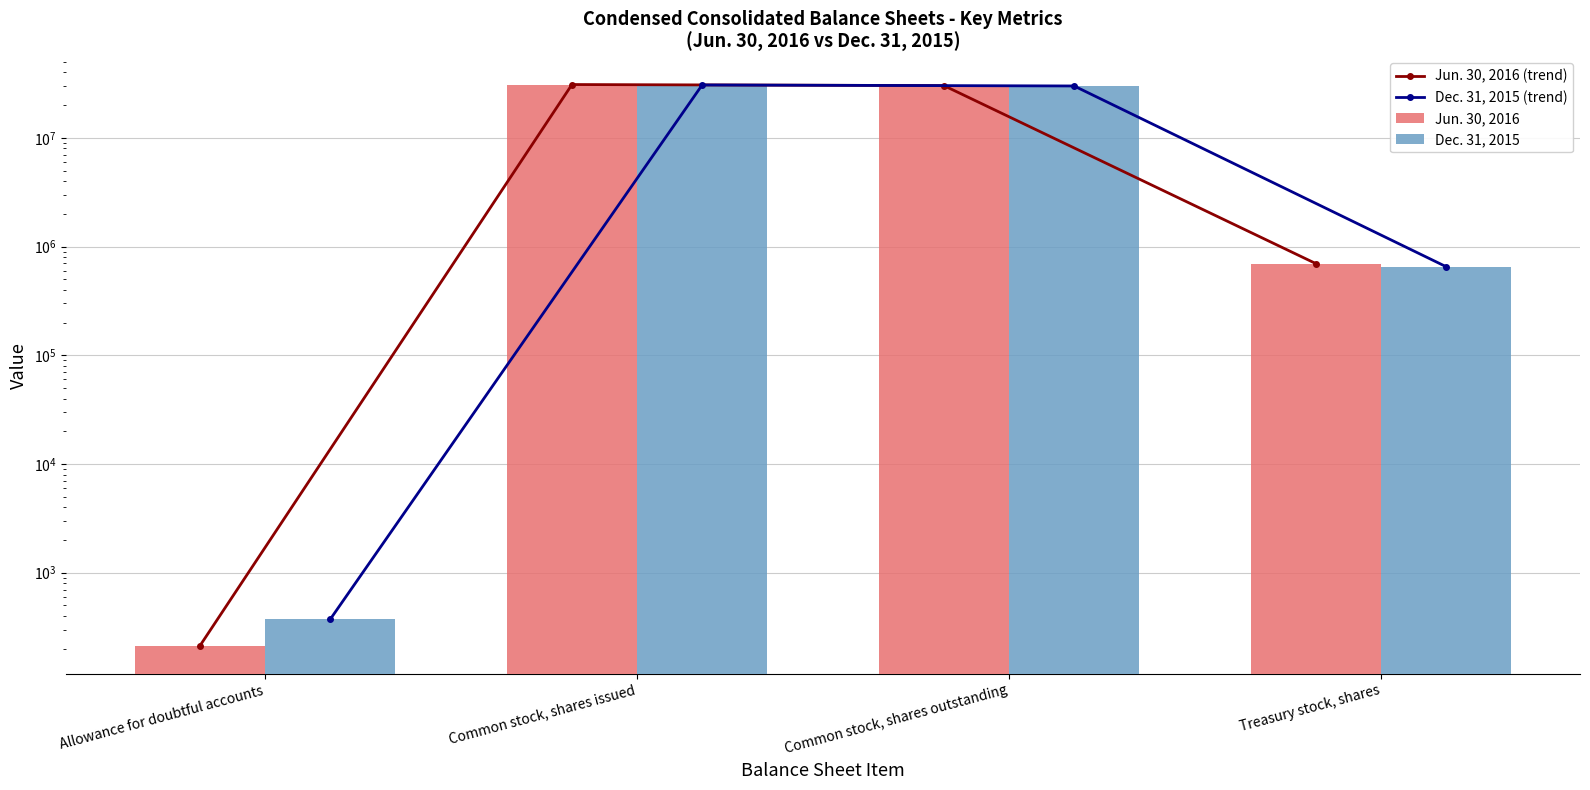

True or false: Jun. 30, 2016 has a value of 134 at Allowance for doubtful accounts.

False